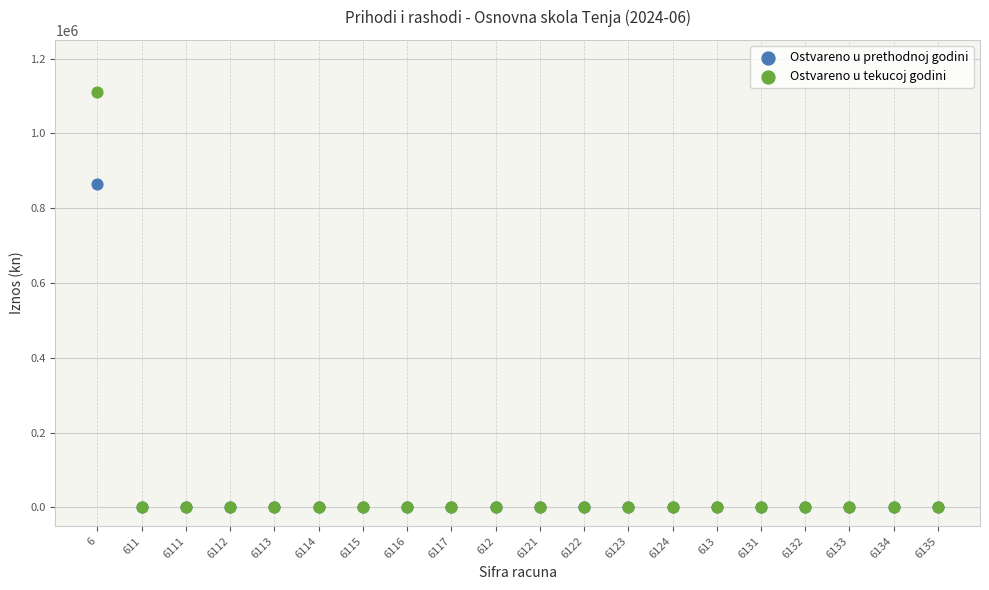

What are all the series names shown in the legend?

Ostvareno u prethodnoj godini, Ostvareno u tekucoj godini